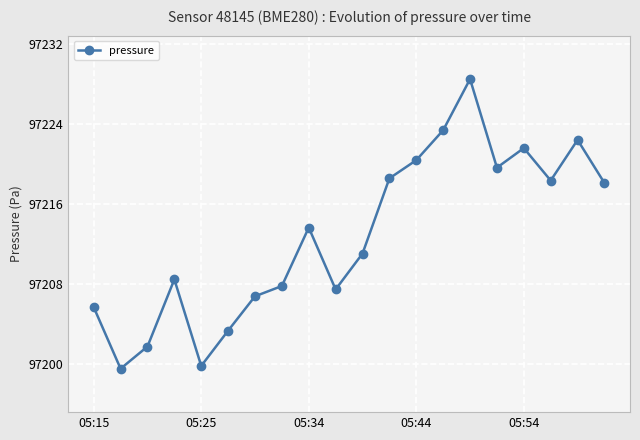

What is the maximum value shown in the chart?

97228.5